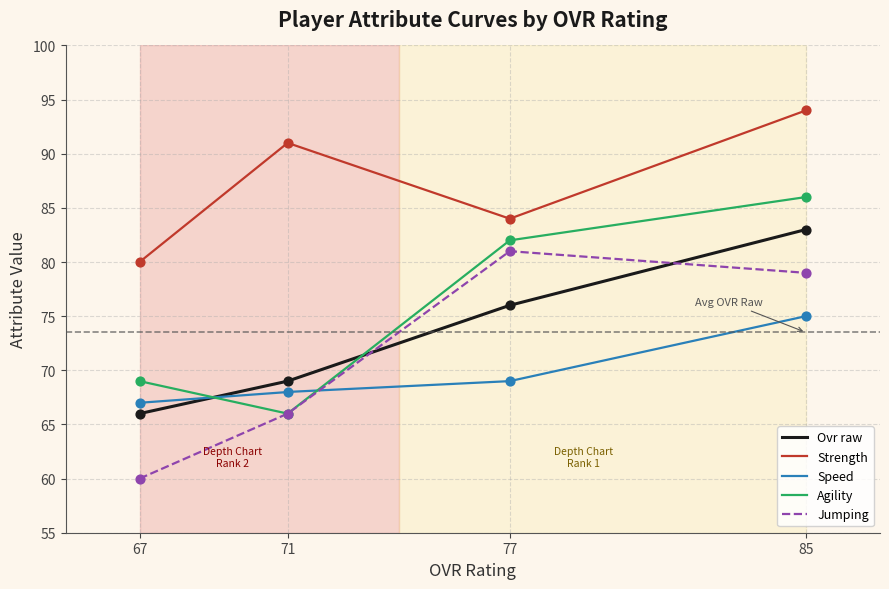

Is the value of ovr_raw at 85 greater than the value of agility at 85?

No